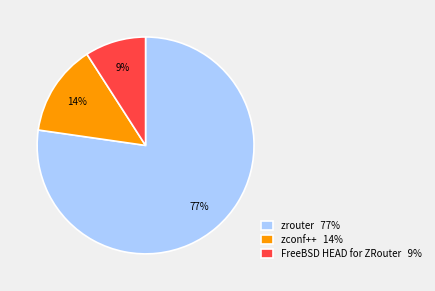

Does any single category account for the majority?

Yes